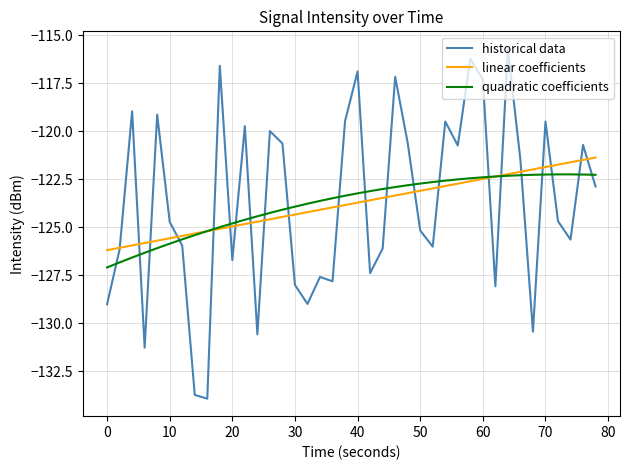

After their last crossing, which series has the higher values: quadratic coefficients or historical data?

quadratic coefficients